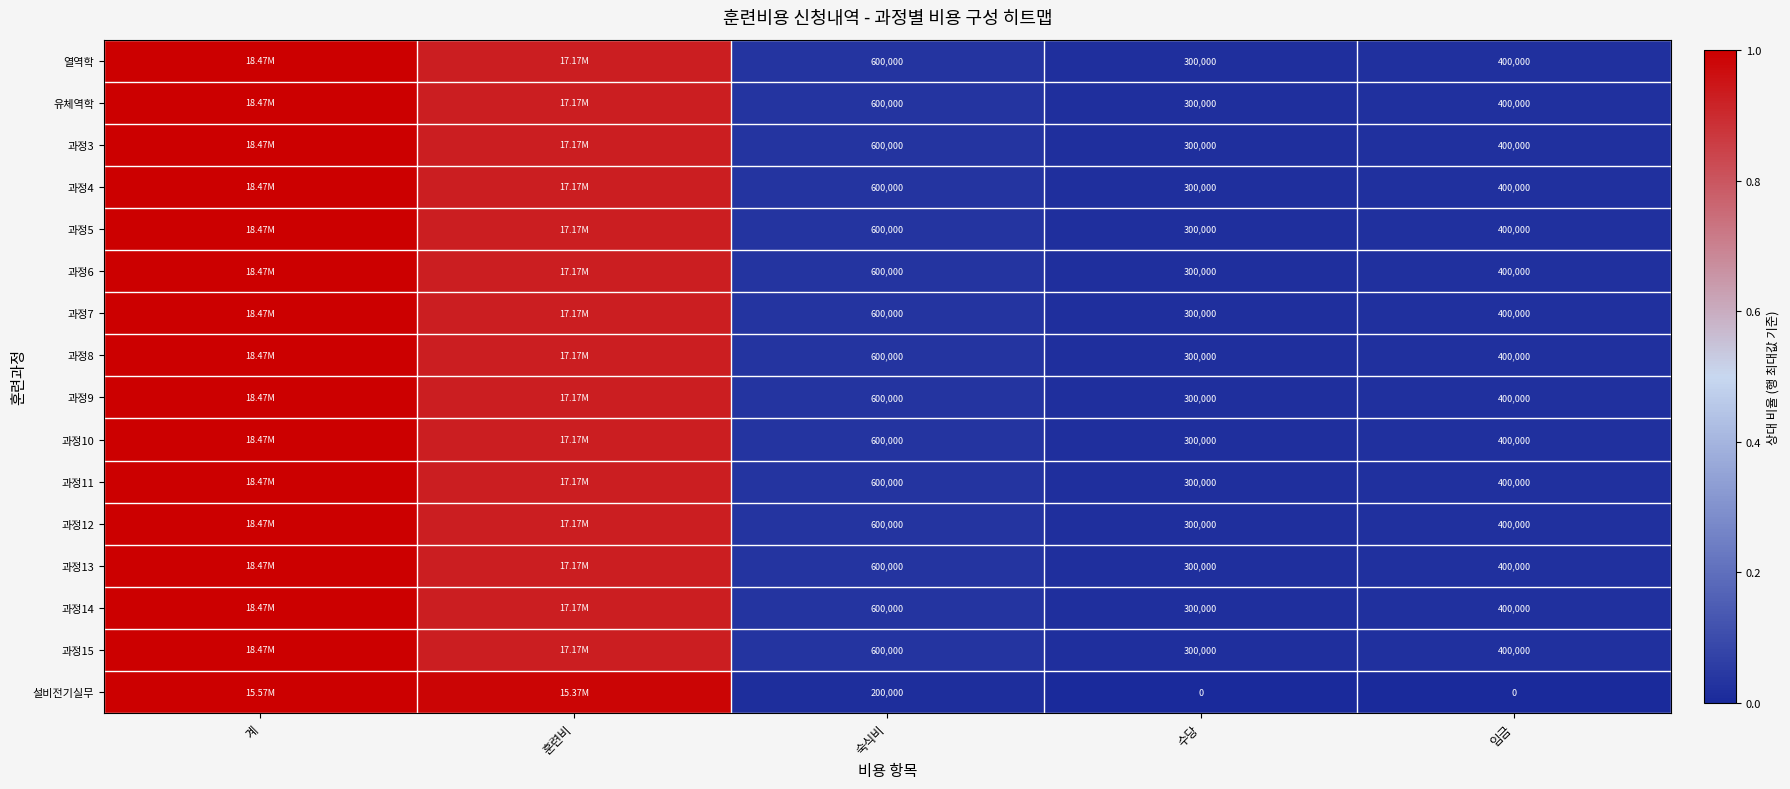

At how many categories does at least one series exceed 0?

5